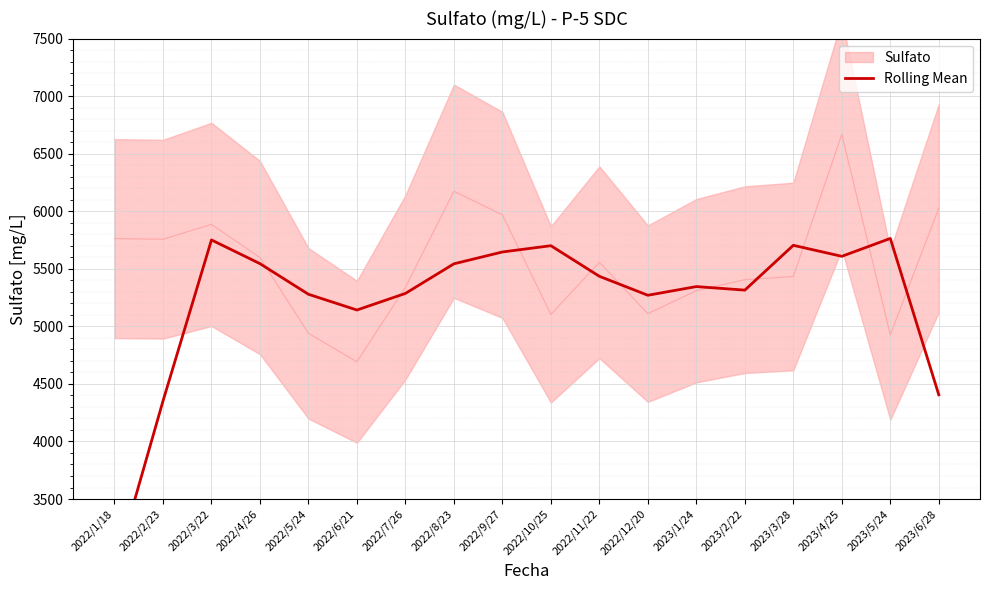

Between 2023/6/28 and 2022/10/25, which is larger?

2022/10/25